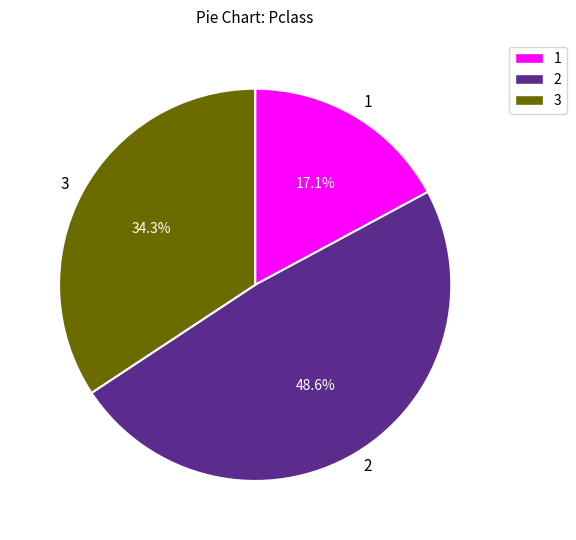

Count the number of slices in the pie.

3